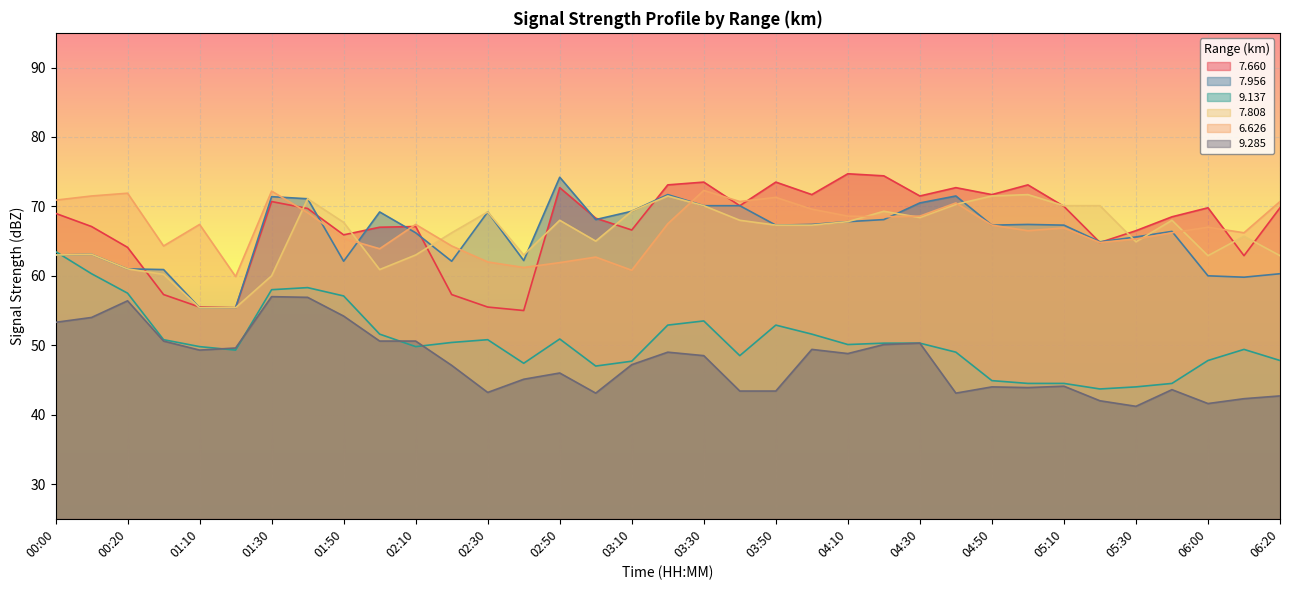

Rank the series by their maximum value, from lowest to highest.

  9.285,   9.137,   7.808,   6.626,   7.956,   7.660